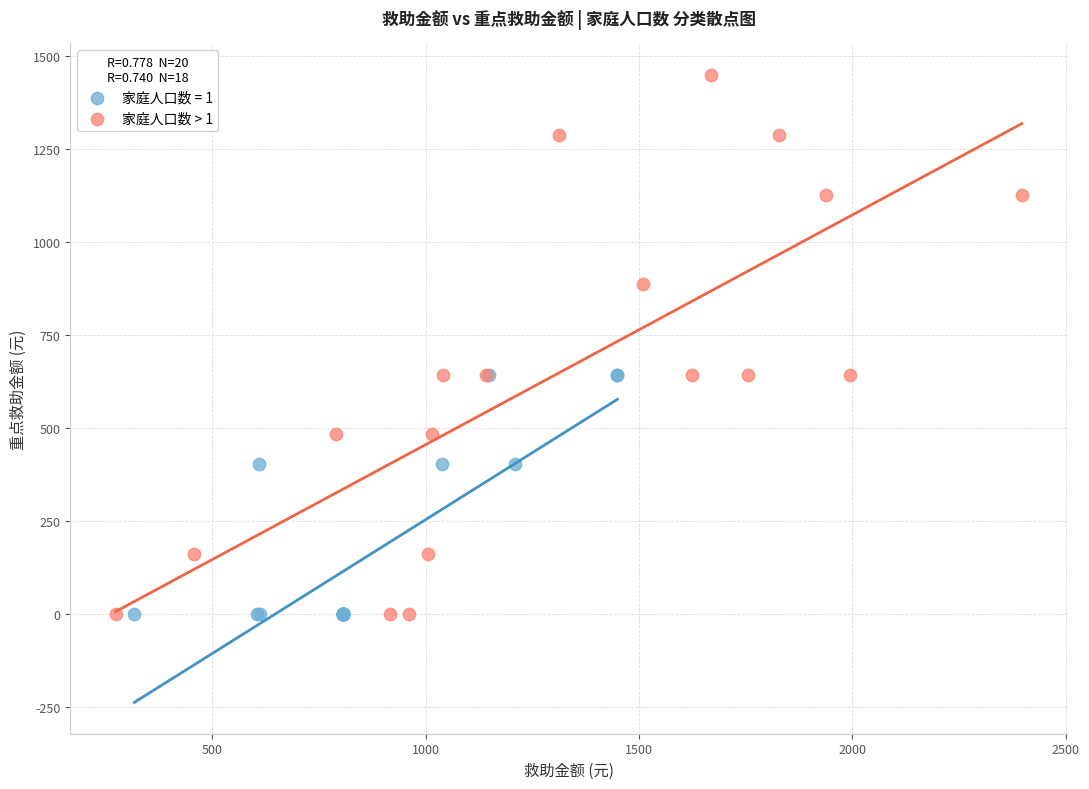

Which series contains the highest Y value?

家庭人口数 > 1